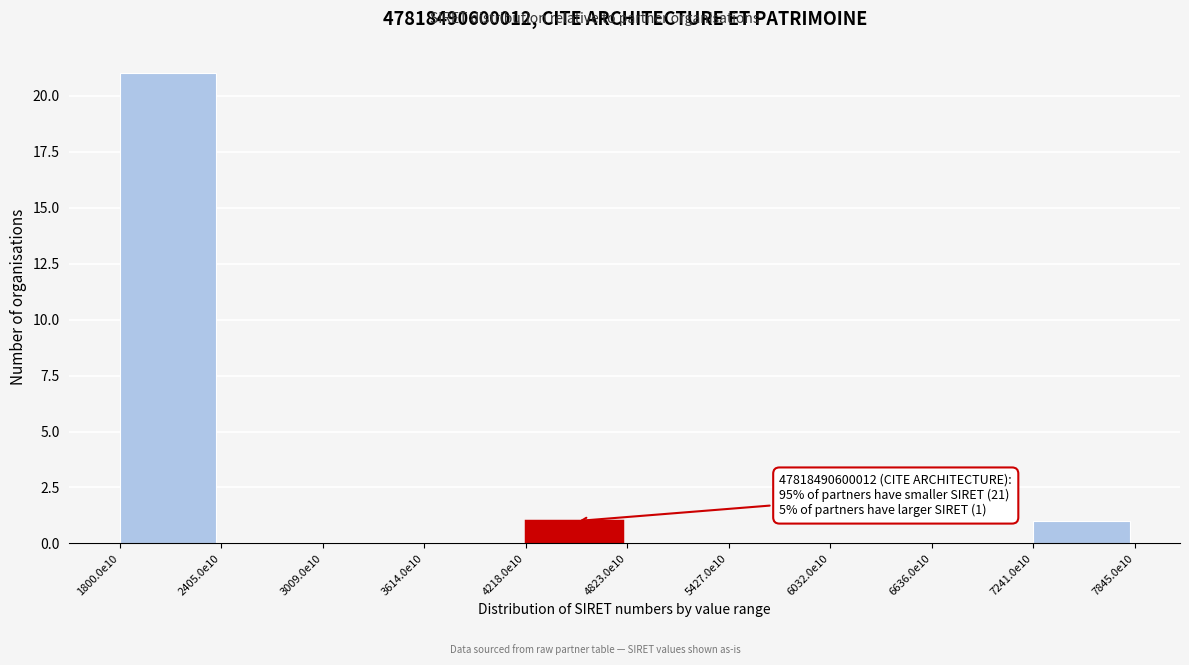

Reading left to right, list all the values displayed in this chart.

1800.0e10=21	2405.0e10=0	3009.0e10=0	3614.0e10=0	4218.0e10=1	4823.0e10=0	5427.0e10=0	6032.0e10=0	6636.0e10=0	7241.0e10=1